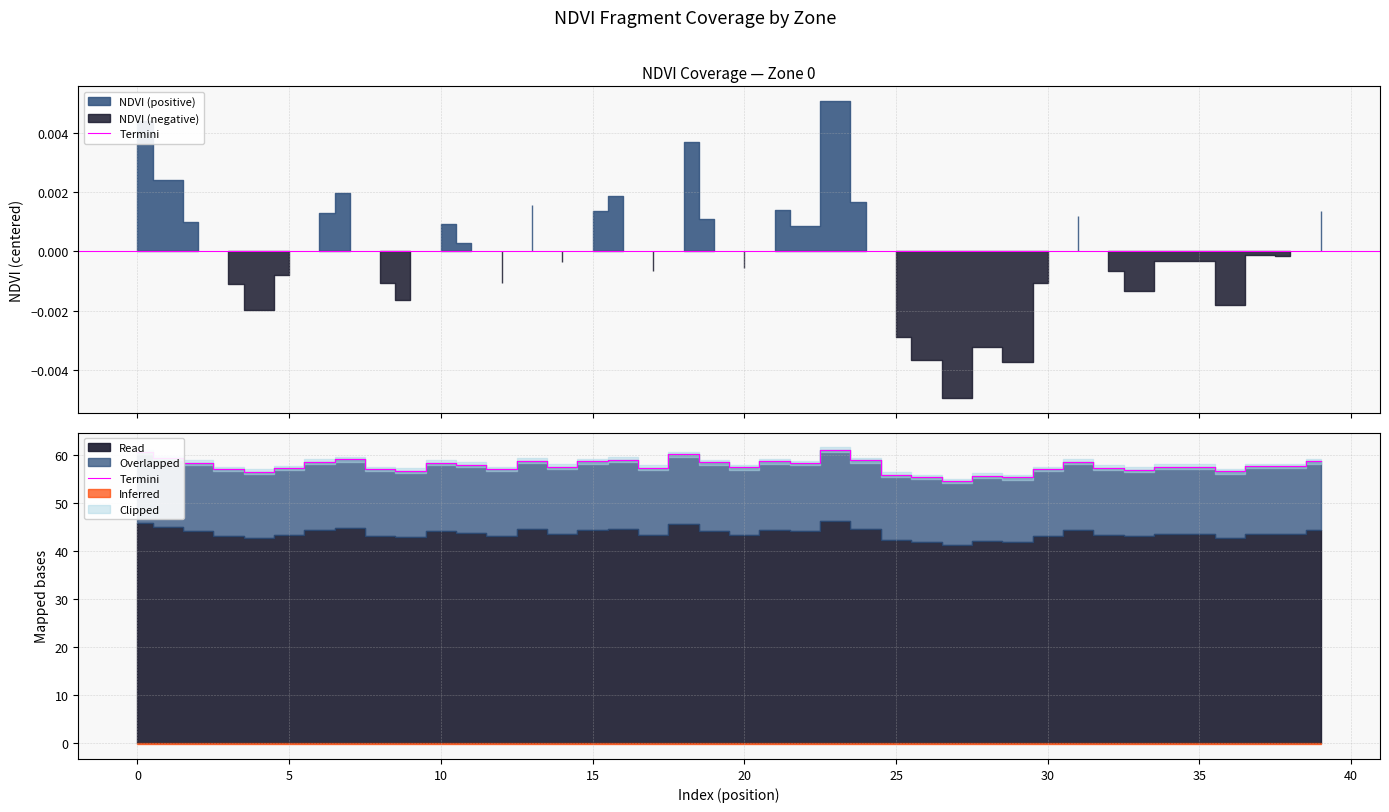

What is the value of the 10th point from the left?

56.8